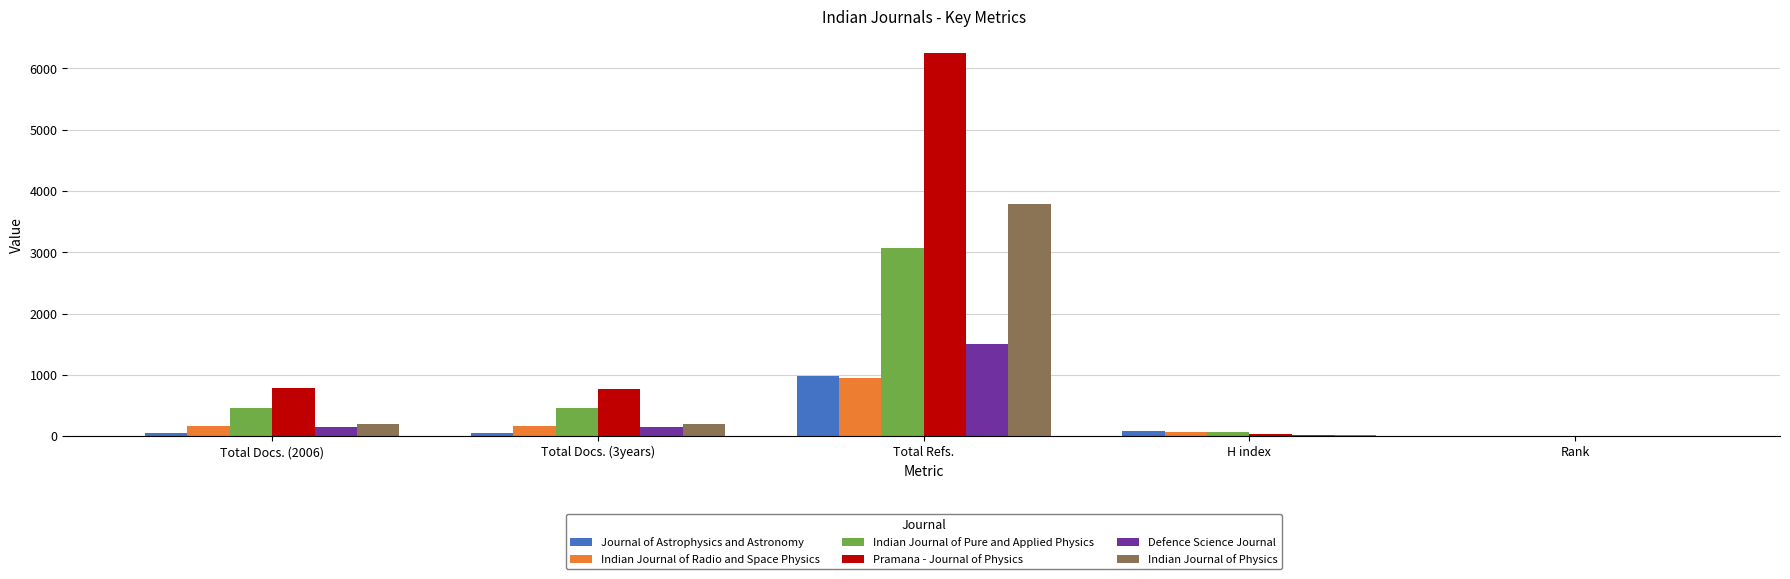

How many series are shown in this chart?

6